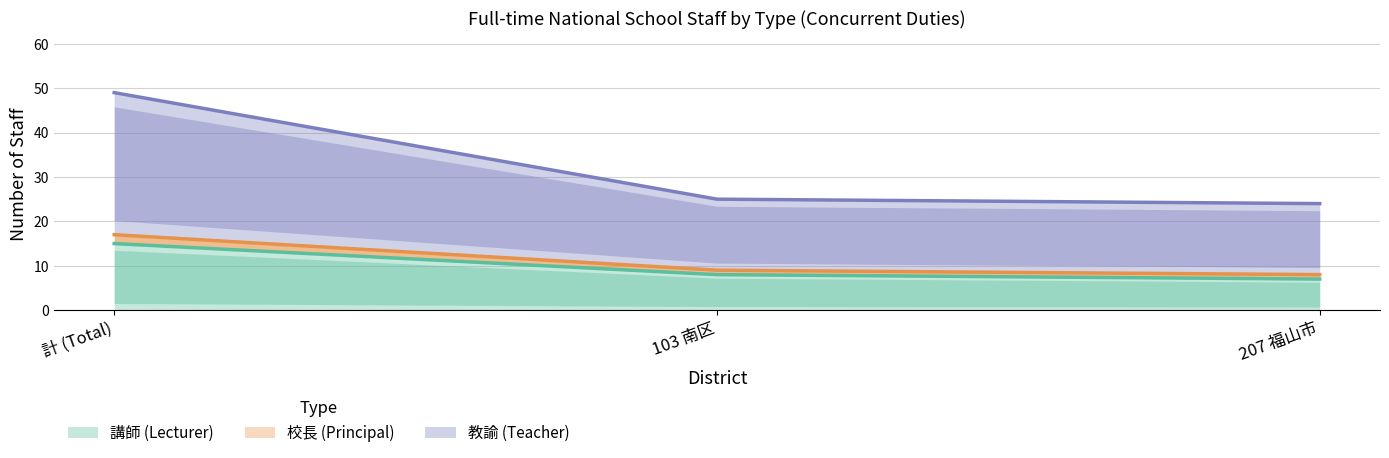

At how many categories does at least one series exceed 35?

1